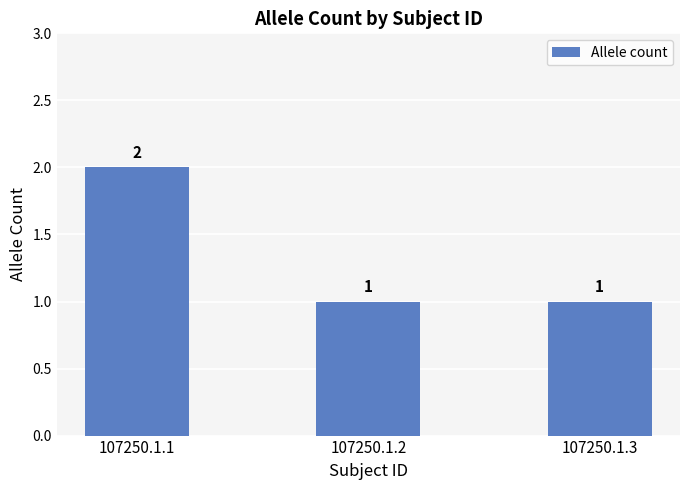

Reading left to right, transcribe all the data shown in this chart.

107250.1.1=2	107250.1.2=1	107250.1.3=1